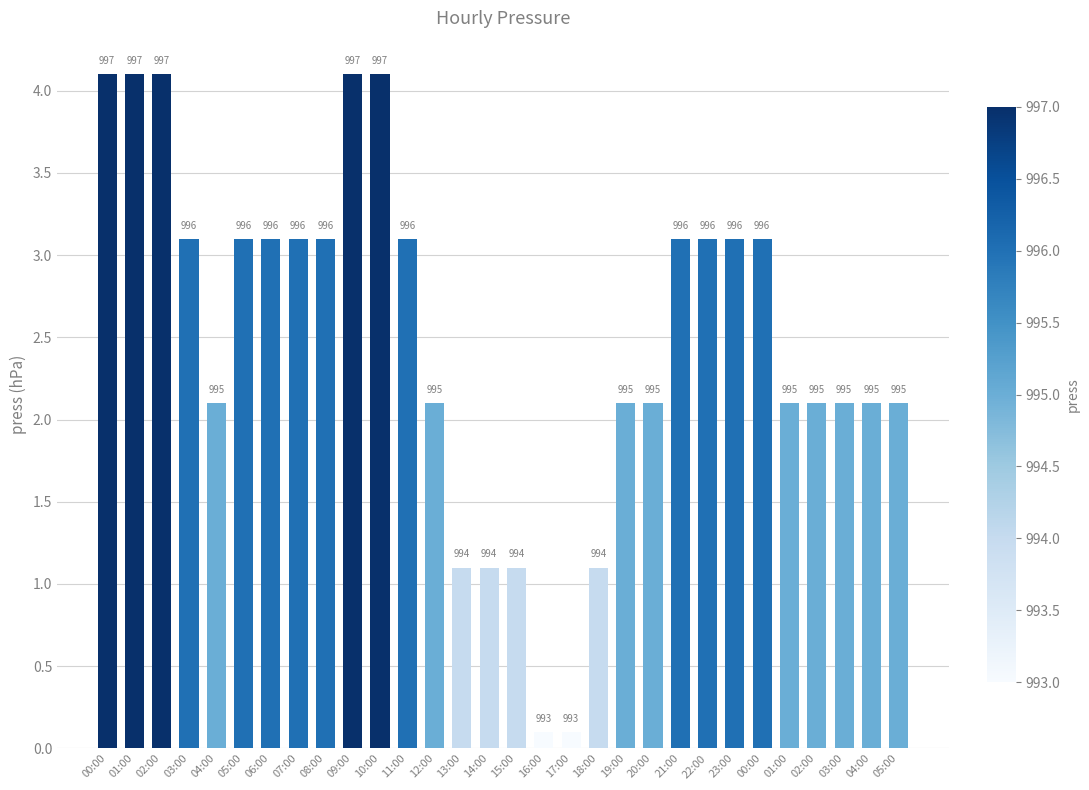

What is the smallest value displayed?

0.1